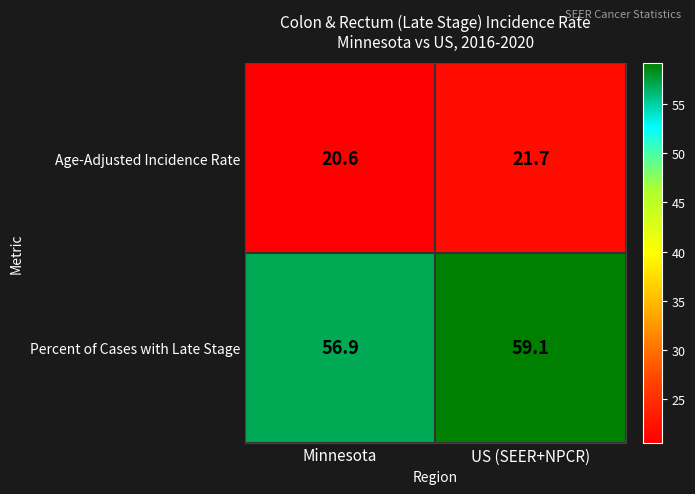

What is the maximum value for Percent of Cases with Late Stage?

59.1